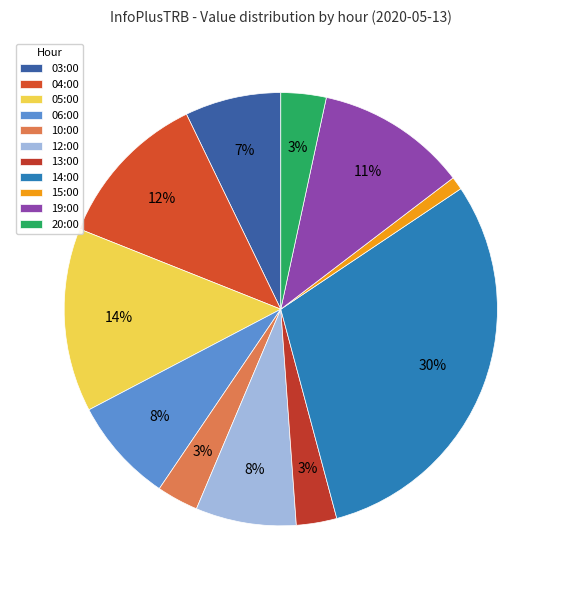

Rank the categories by value from lowest to highest.

15:00, 13:00, 10:00, 20:00, 03:00, 12:00, 06:00, 19:00, 04:00, 05:00, 14:00